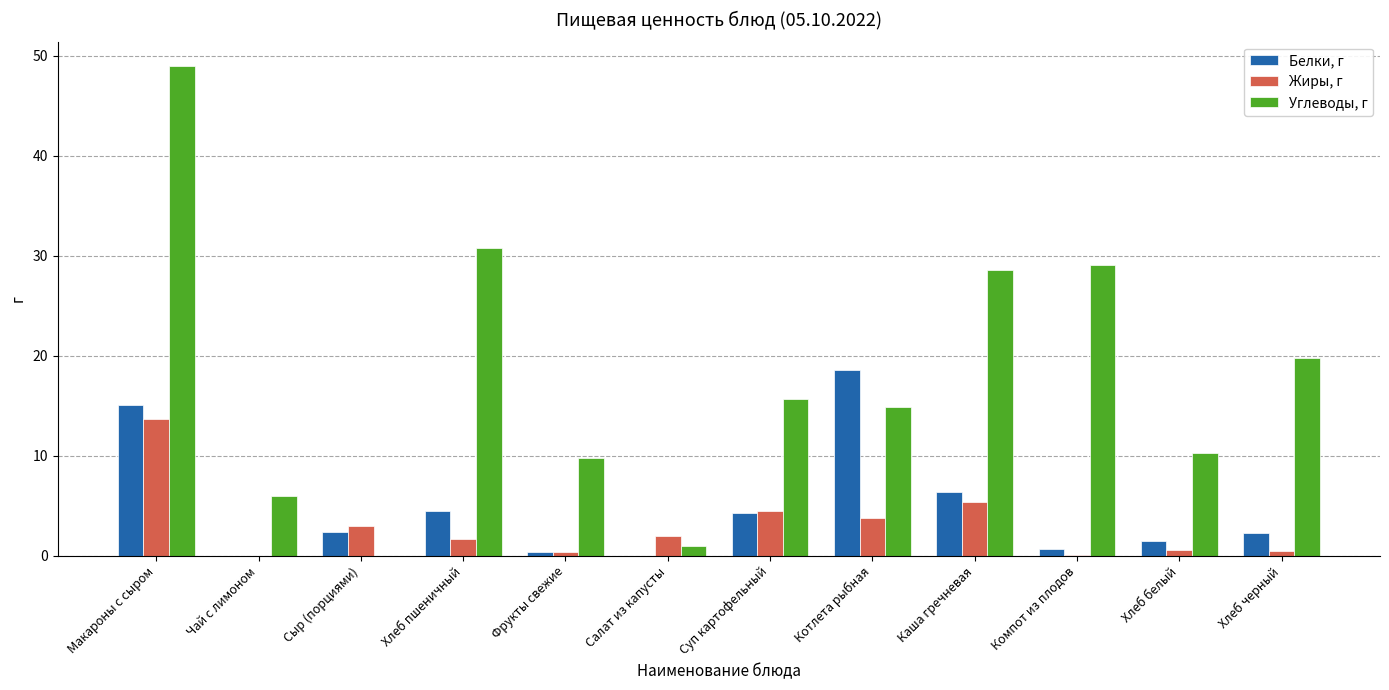

Is the value of Жиры, г at Хлеб черный greater than the value of Белки, г at Суп картофельный?

No